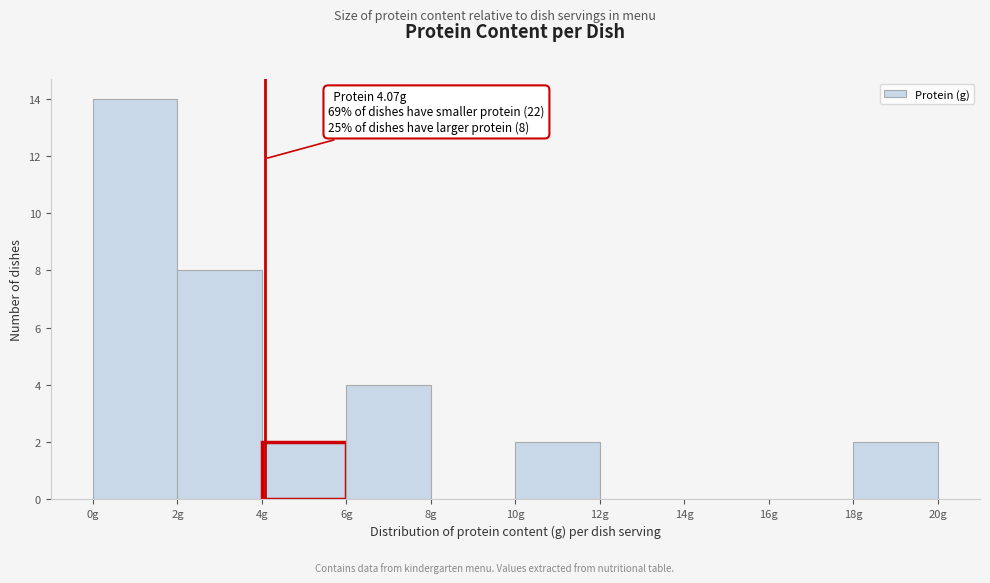

Which range on the x-axis has the tallest bar?

0 to 2